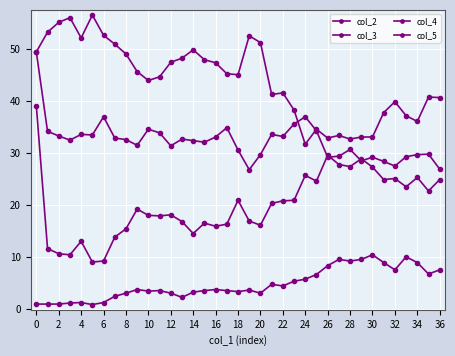

True or false: col_5 and col_4 cross at least once.

False